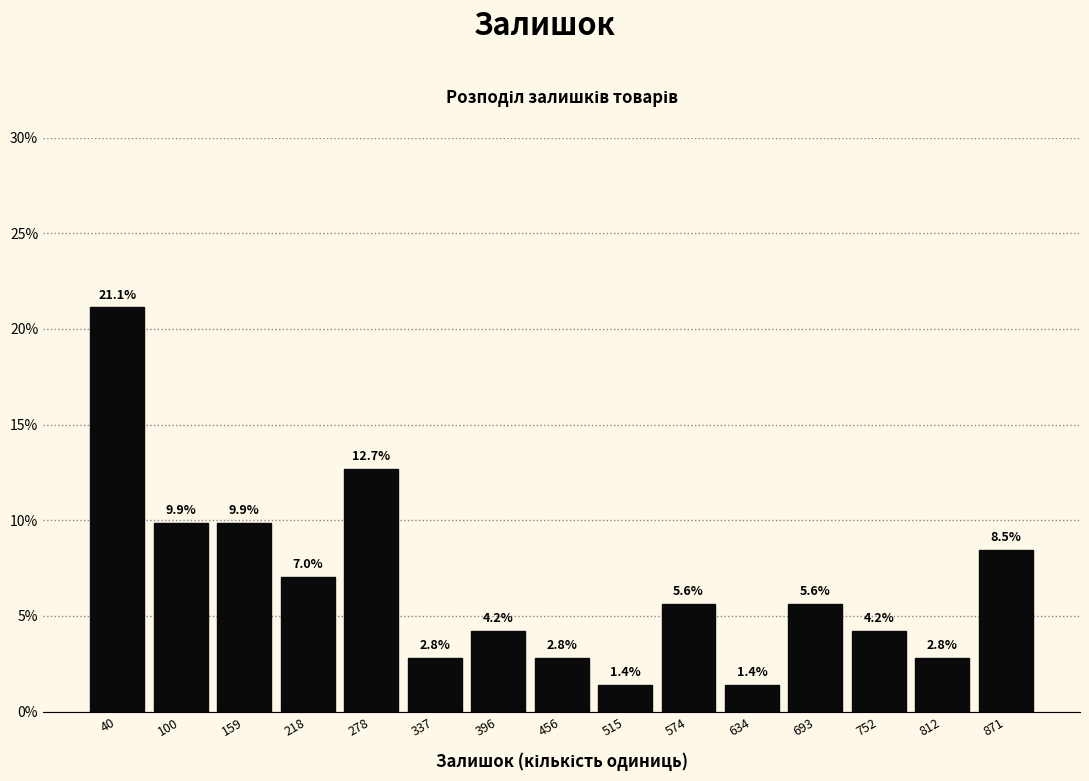

Reading left to right, transcribe this chart: for each bar, give the range it covers on the x-axis and its height. The bar edges are not printed on the chart, so give them approximately, as read against the axis.

10 to 70: 21.1
70 to 130: 9.9
130 to 190: 9.9
190 to 250: 7.0
250 to 310: 12.7
310 to 370: 2.8
370 to 430: 4.2
430 to 490: 2.8
490 to 550: 1.4
550 to 600: 5.6
600 to 660: 1.4
660 to 720: 5.6
720 to 780: 4.2
780 to 840: 2.8
840 to 900: 8.5